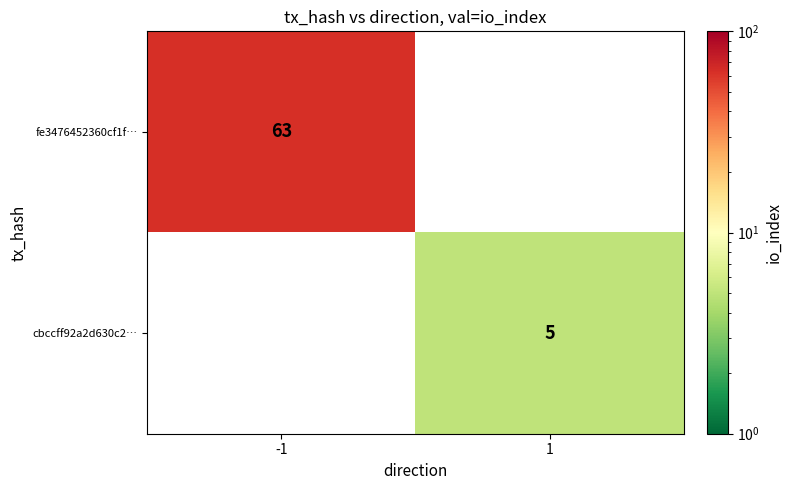

The cbccff92a2d630c2… series shows 5 at 1. True or false?

True